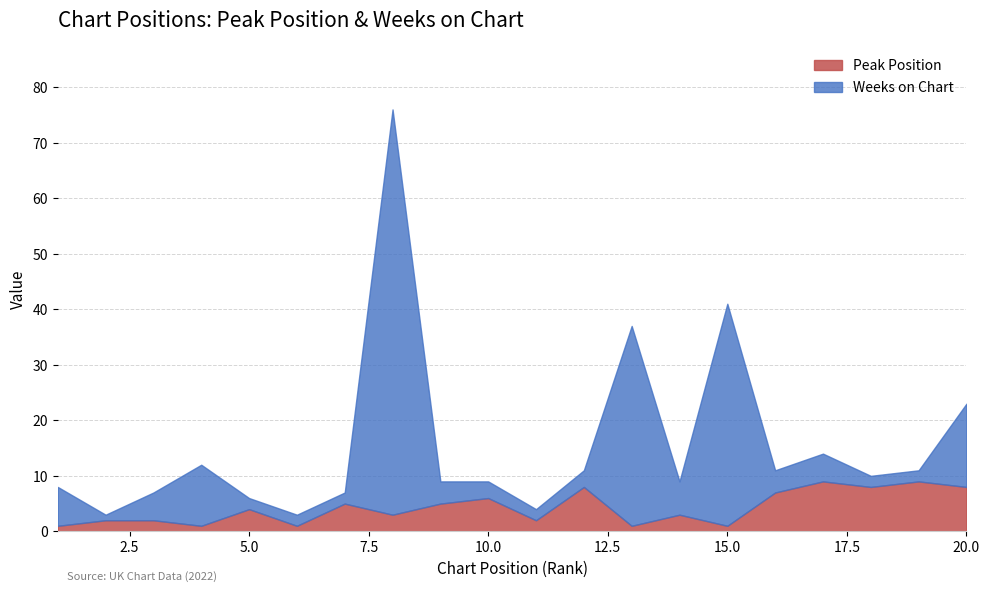

Where is the first local maximum for Peak Position?

5